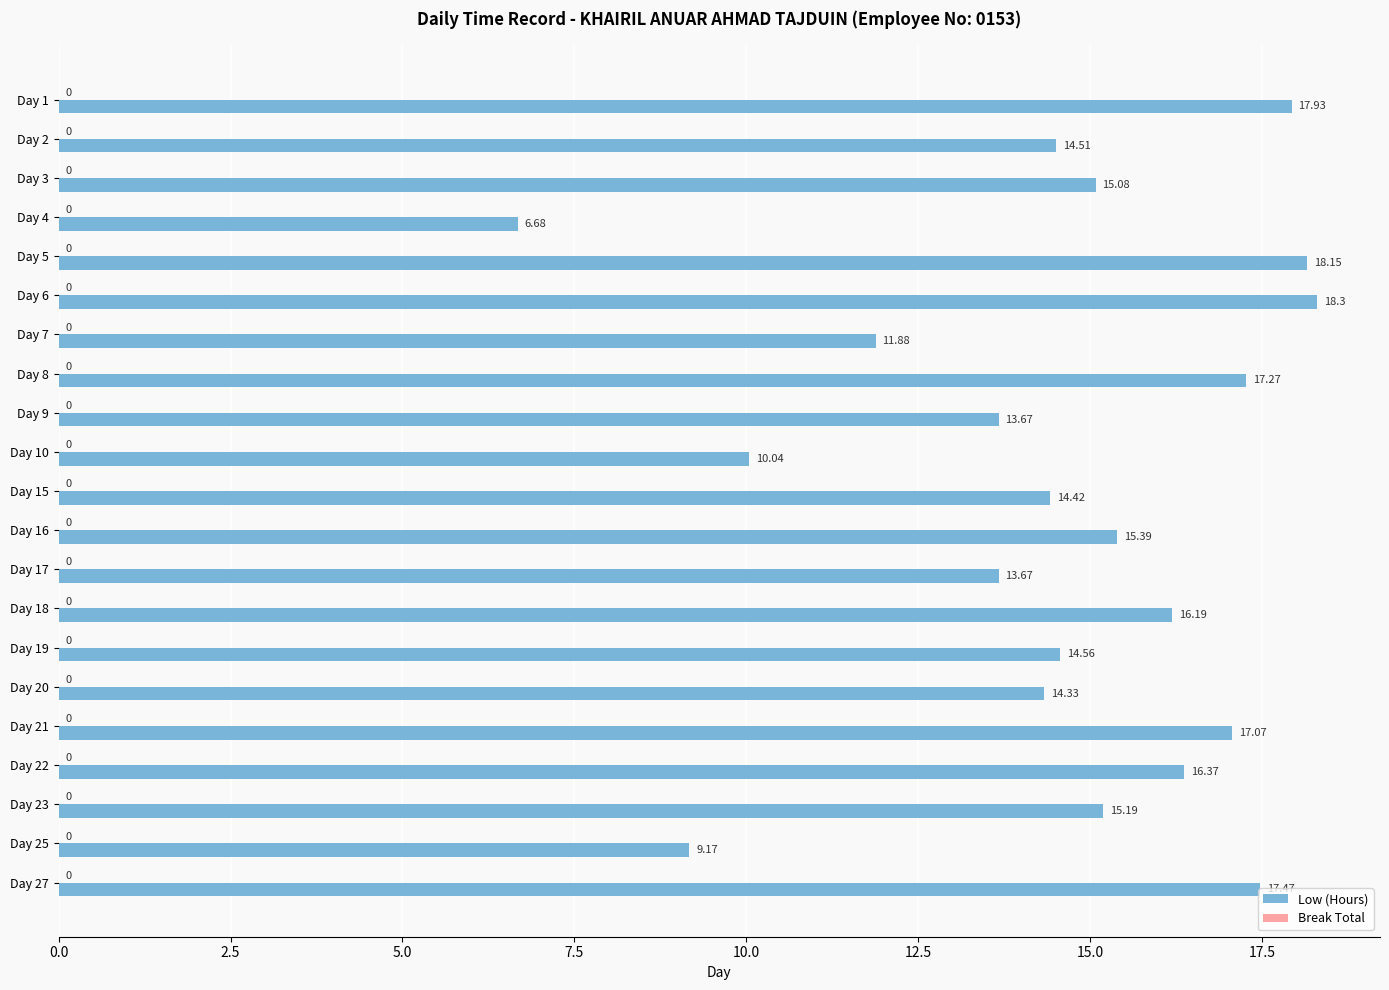

Count the number of categories in the chart.

21